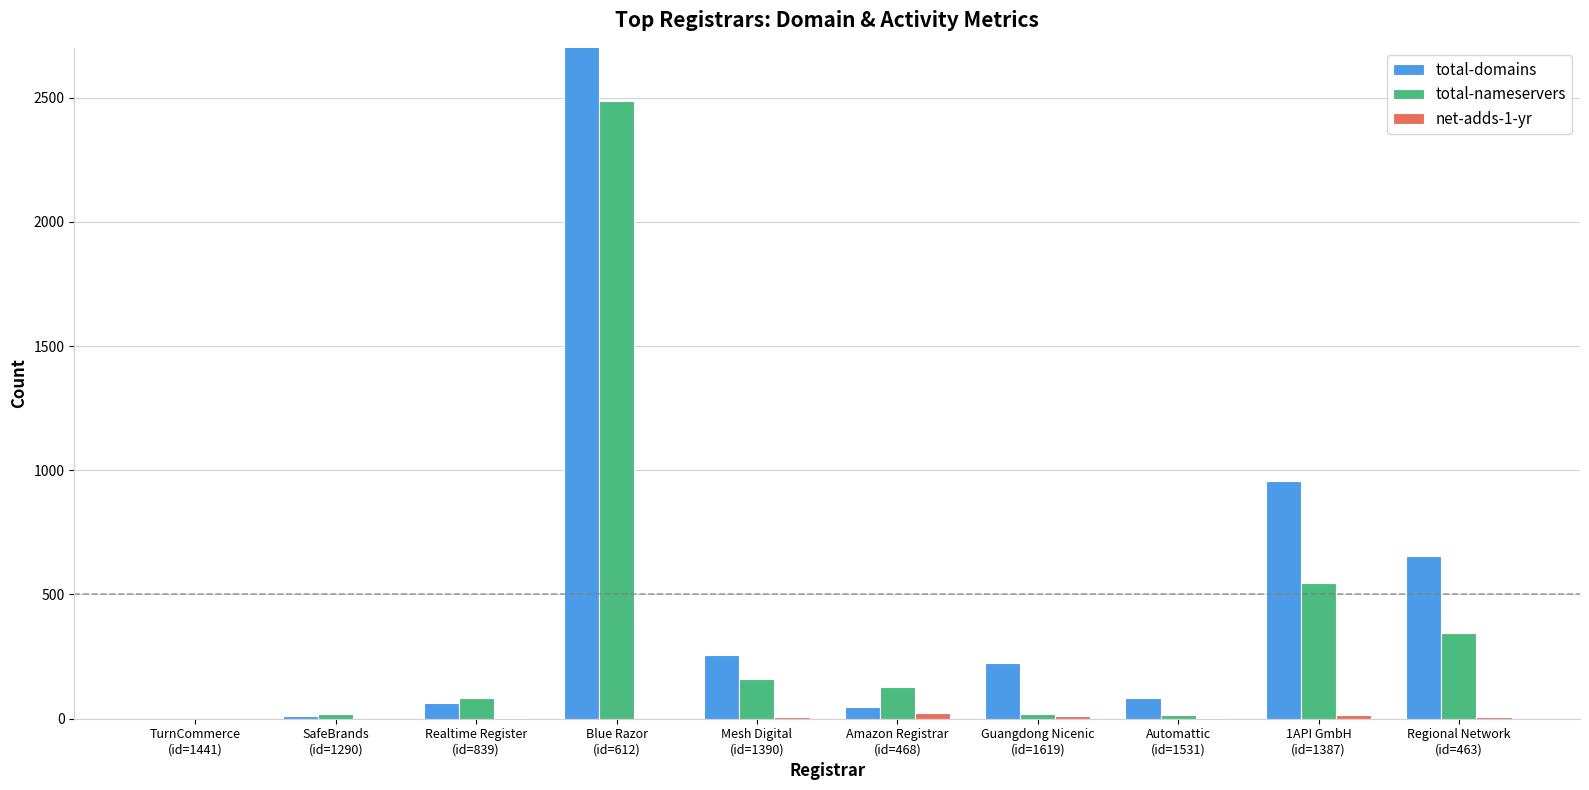

Reading left to right, list all the values displayed in this chart.

total-domains: TurnCommerce
(id=1441)=0	SafeBrands
(id=1290)=9	Realtime Register
(id=839)=65	Blue Razor
(id=612)=25058	Mesh Digital
(id=1390)=255	Amazon Registrar
(id=468)=49	Guangdong Nicenic
(id=1619)=226	Automattic
(id=1531)=83	1API GmbH
(id=1387)=957	Regional Network
(id=463)=654
total-nameservers: TurnCommerce
(id=1441)=0	SafeBrands
(id=1290)=19	Realtime Register
(id=839)=83	Blue Razor
(id=612)=2485	Mesh Digital
(id=1390)=159	Amazon Registrar
(id=468)=129	Guangdong Nicenic
(id=1619)=20	Automattic
(id=1531)=13	1API GmbH
(id=1387)=547	Regional Network
(id=463)=344
net-adds-1-yr: TurnCommerce
(id=1441)=0	SafeBrands
(id=1290)=0	Realtime Register
(id=839)=1	Blue Razor
(id=612)=0	Mesh Digital
(id=1390)=5	Amazon Registrar
(id=468)=22	Guangdong Nicenic
(id=1619)=9	Automattic
(id=1531)=3	1API GmbH
(id=1387)=14	Regional Network
(id=463)=8